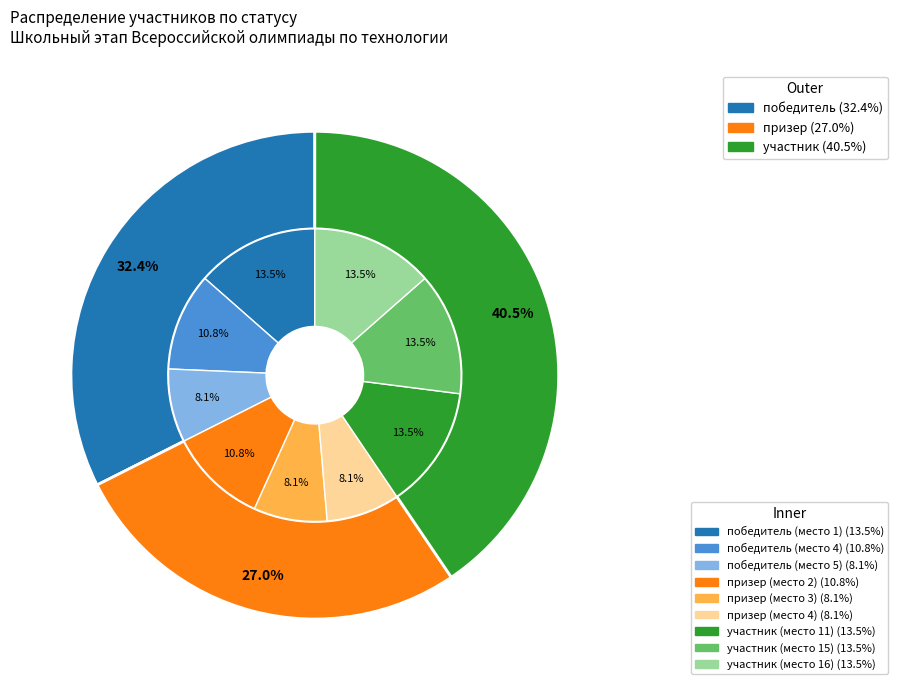

What is the smallest slice in the pie chart?

призер